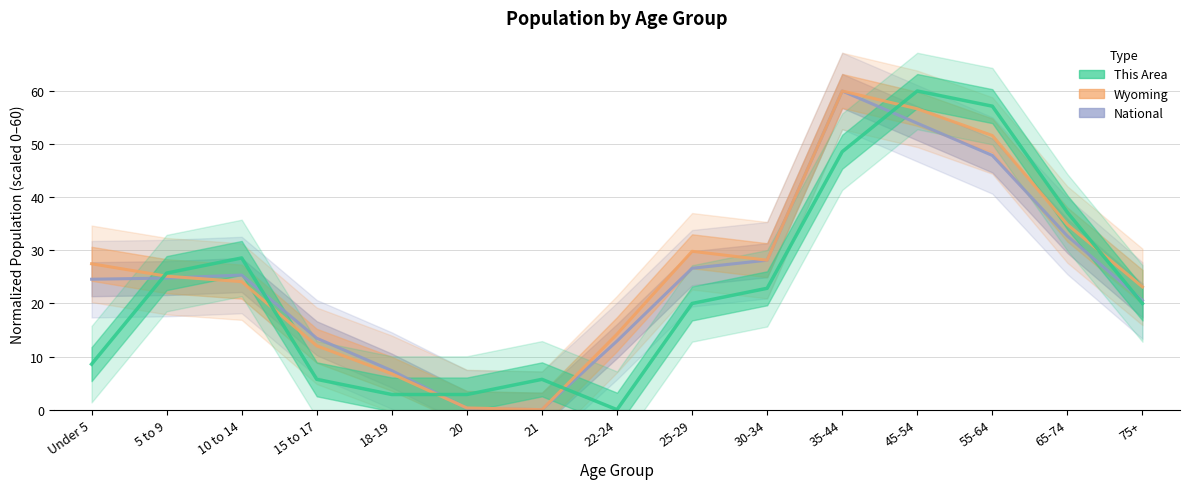

At which category does Wyoming reach its first local peak?

25-29